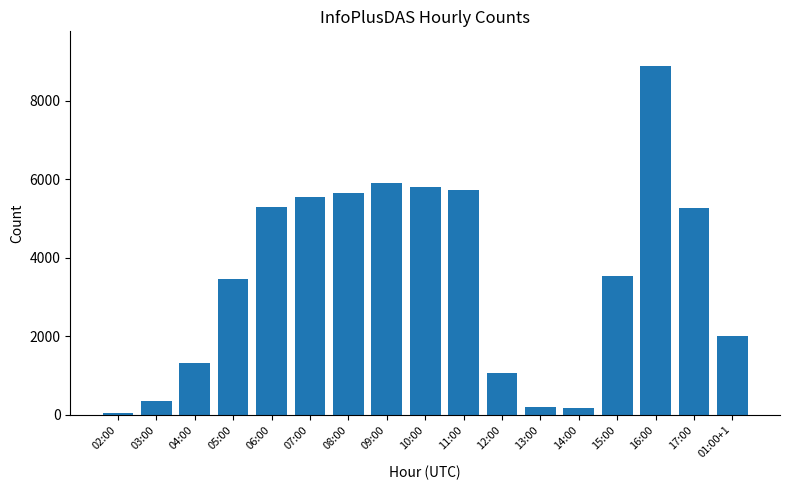

What is the change in value from 02:00 to 10:00?

+5747